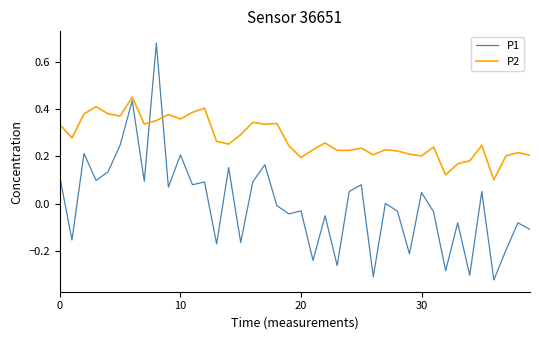

List the series in order of their overall mean, lowest first.

P1, P2